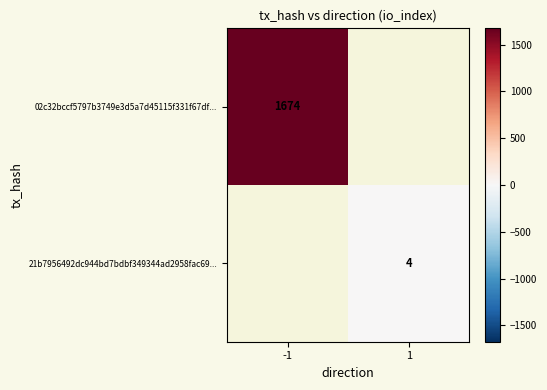

What is the smallest value displayed?

4.0